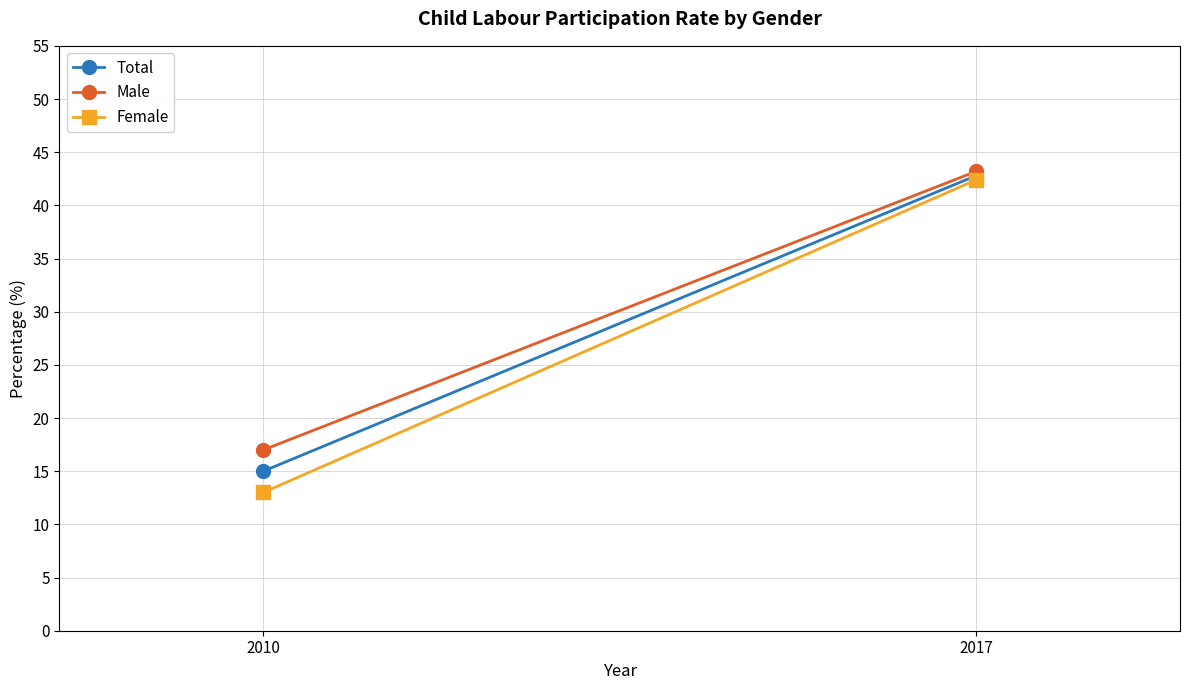

At 2010, list the series in order from smallest to largest.

Female, Total, Male